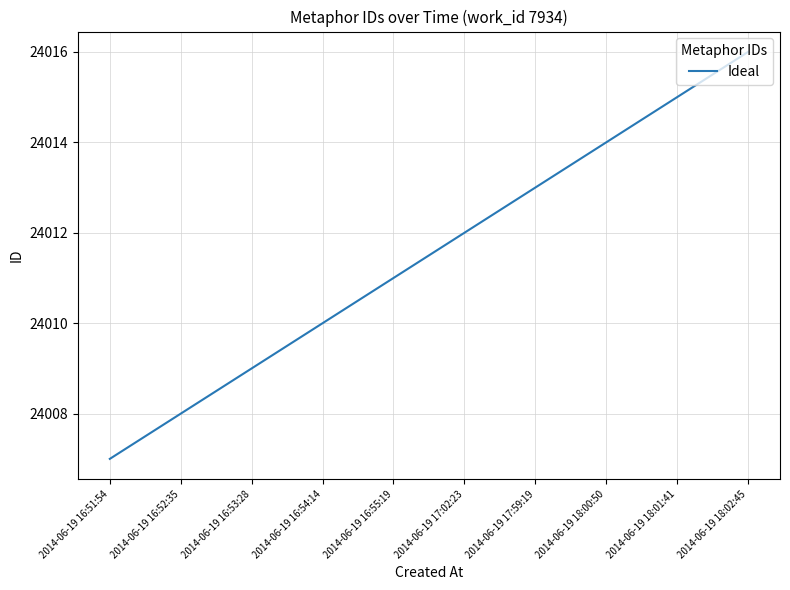

List the labels in order of value, smallest first.

2014-06-19 16:51:54, 2014-06-19 16:52:35, 2014-06-19 16:53:28, 2014-06-19 16:54:14, 2014-06-19 16:55:19, 2014-06-19 17:02:23, 2014-06-19 17:59:19, 2014-06-19 18:00:50, 2014-06-19 18:01:41, 2014-06-19 18:02:45